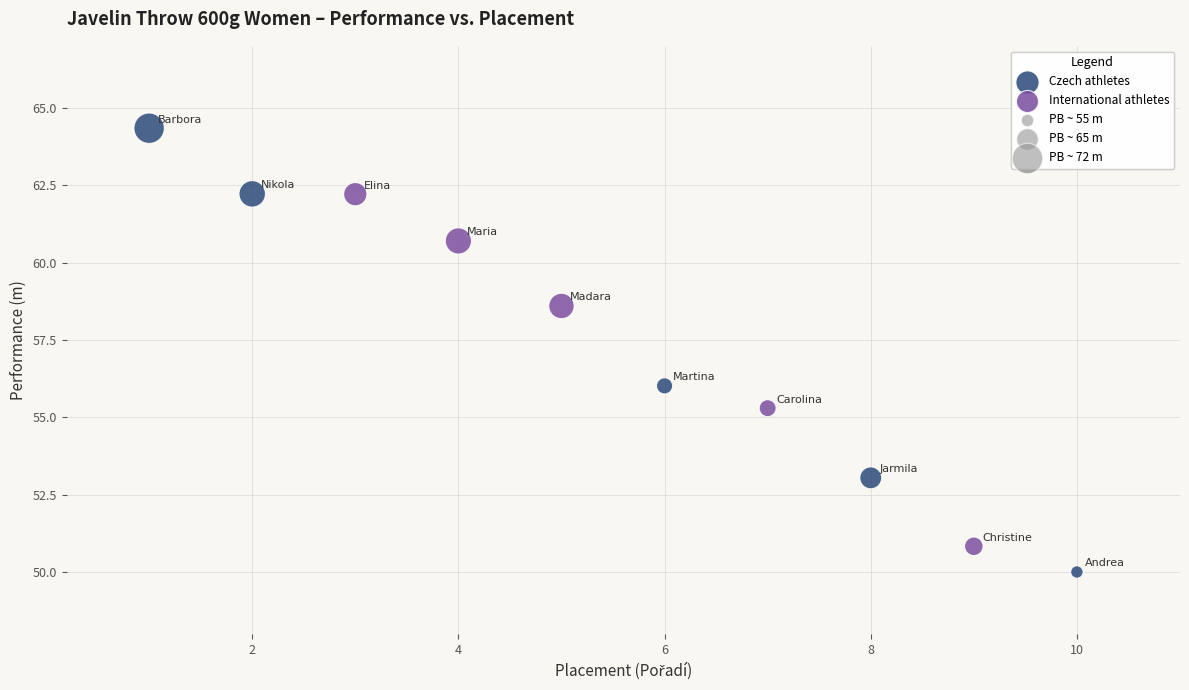

Which series has the largest Y range (max minus min)?

Czech athletes